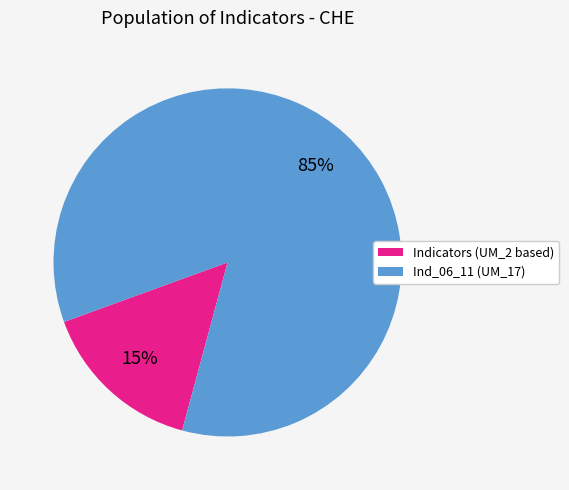

Count the number of slices in the pie.

2